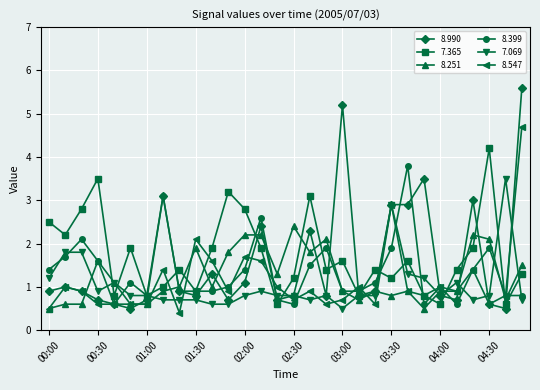

At how many categories does at least one series exceed 0?

30